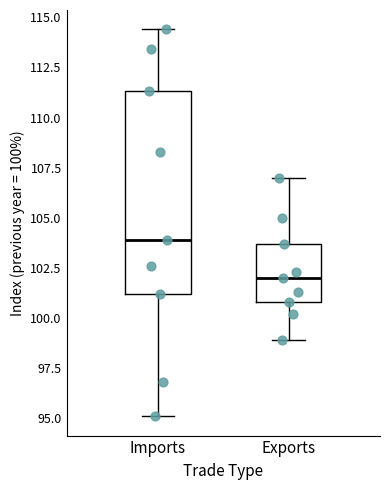

Which box is the tallest, from its lower edge to its upper edge?

Imports